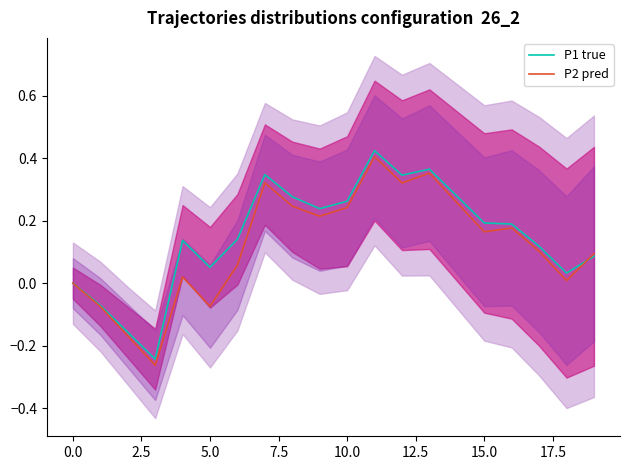

The P2 pred series shows -0.4 at 0.0. True or false?

False